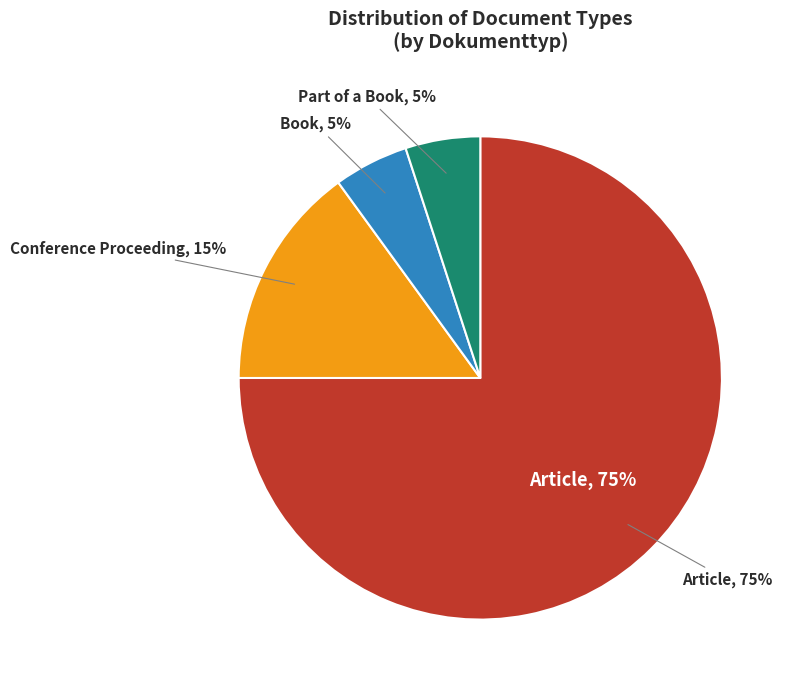

How many slices are in this pie chart?

4